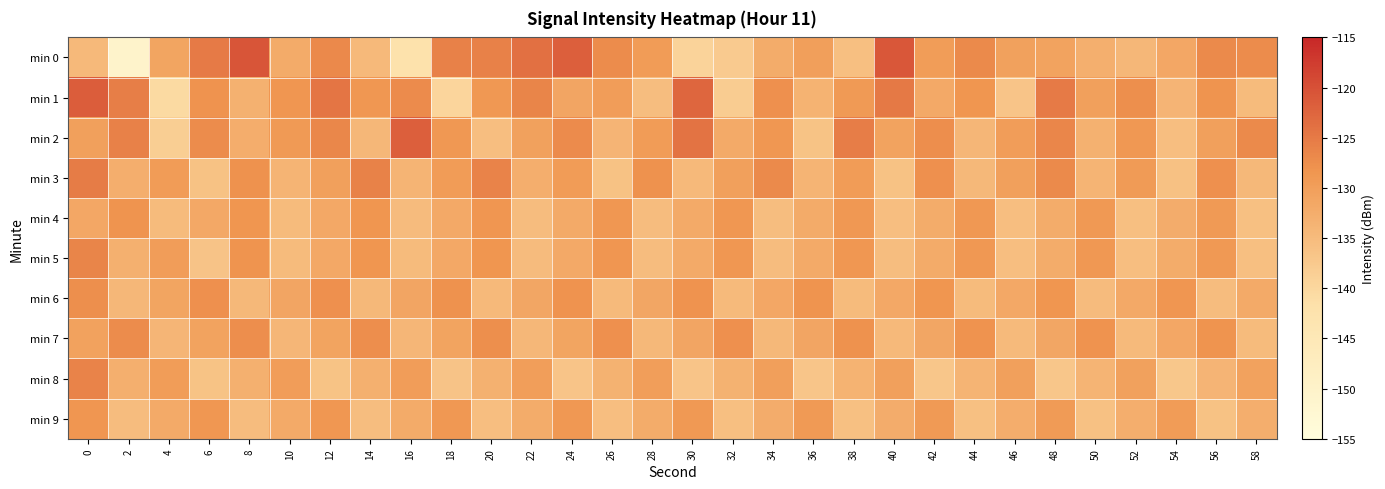

How many series are shown in this chart?

10